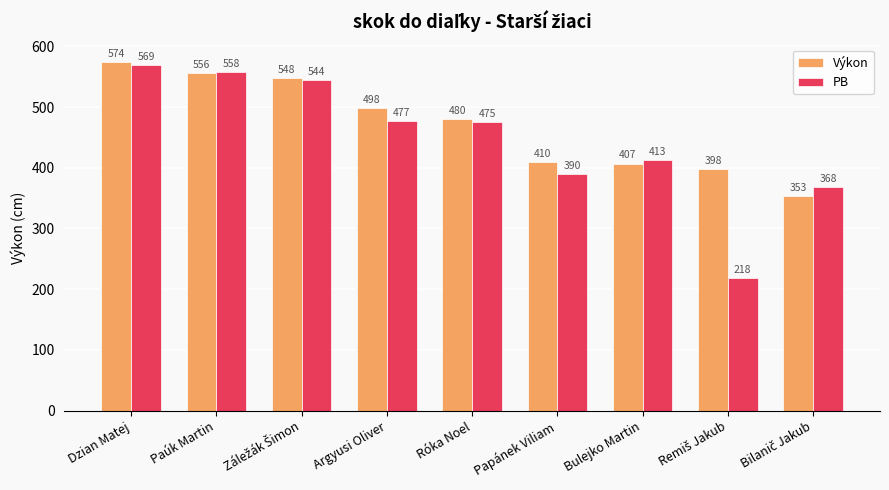

What is the maximum value shown in the chart?

574